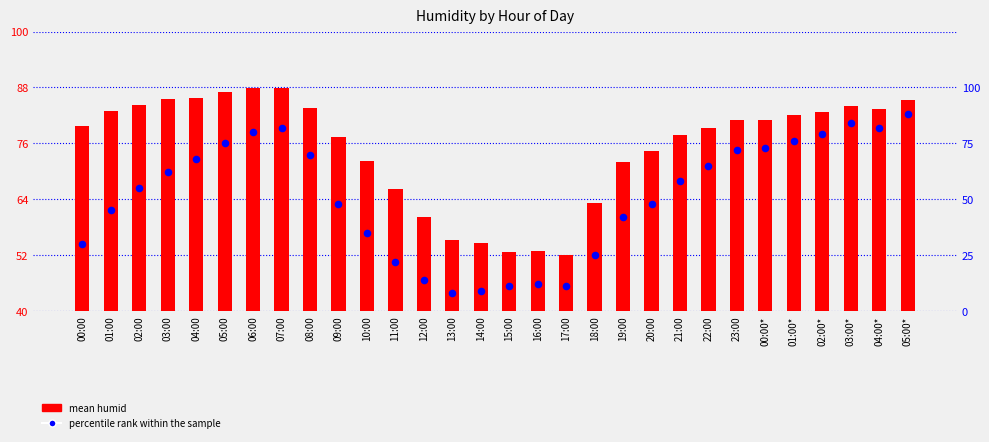

At how many categories does at least one series exceed 68?

22